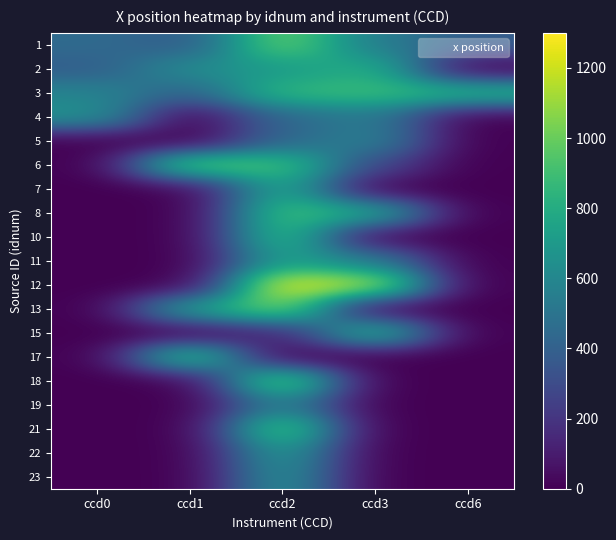

Reading left to right, transcribe all the data shown in this chart.

1: ccd0=452.3	ccd1=370.5	ccd2=1014.3	ccd3=540.3	ccd6=389.6
2: ccd0=382.0	ccd1=635.5	ccd2=700.2	ccd3=825.2	ccd6=0.0
3: ccd0=585.5	ccd1=400.9	ccd2=868.6	ccd3=883.9	ccd6=843.7
4: ccd0=661.9	ccd1=0.0	ccd2=437.0	ccd3=538.2	ccd6=0.0
5: ccd0=0.0	ccd1=0.0	ccd2=436.8	ccd3=579.3	ccd6=0.0
6: ccd0=0.0	ccd1=1014.8	ccd2=913.0	ccd3=282.0	ccd6=0.0
7: ccd0=0.0	ccd1=0.0	ccd2=799.7	ccd3=0.0	ccd6=0.0
8: ccd0=0.0	ccd1=0.0	ccd2=919.5	ccd3=796.2	ccd6=0.0
10: ccd0=0.0	ccd1=0.0	ccd2=916.9	ccd3=0.0	ccd6=0.0
11: ccd0=0.0	ccd1=0.0	ccd2=739.1	ccd3=550.5	ccd6=0.0
12: ccd0=0.0	ccd1=0.0	ccd2=1266.4	ccd3=1163.5	ccd6=0.0
13: ccd0=0.0	ccd1=746.8	ccd2=1050.0	ccd3=0.0	ccd6=0.0
15: ccd0=0.0	ccd1=0.0	ccd2=135.7	ccd3=880.6	ccd6=0.0
17: ccd0=0.0	ccd1=955.4	ccd2=0.0	ccd3=0.0	ccd6=0.0
18: ccd0=0.0	ccd1=0.0	ccd2=1072.6	ccd3=0.0	ccd6=0.0
19: ccd0=0.0	ccd1=0.0	ccd2=574.3	ccd3=0.0	ccd6=0.0
21: ccd0=0.0	ccd1=0.0	ccd2=1008.7	ccd3=0.0	ccd6=0.0
22: ccd0=0.0	ccd1=0.0	ccd2=720.9	ccd3=0.0	ccd6=0.0
23: ccd0=0.0	ccd1=0.0	ccd2=674.0	ccd3=0.0	ccd6=0.0